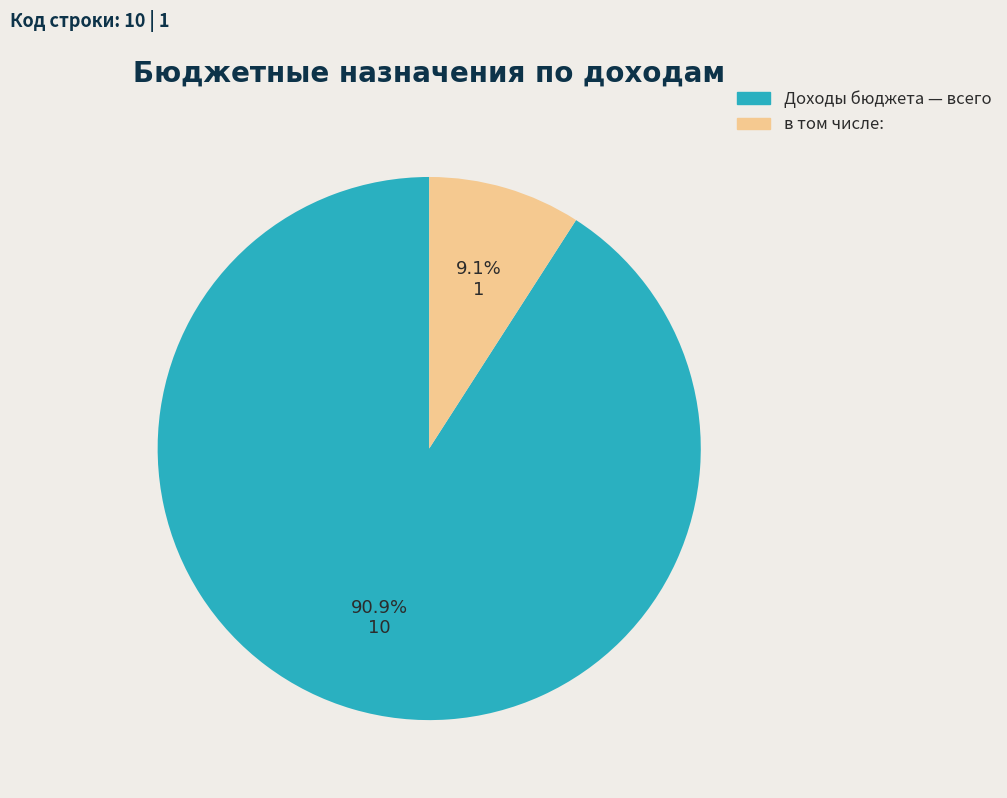

To the nearest percent, what is the difference between the largest and smallest slice percentages?

82%